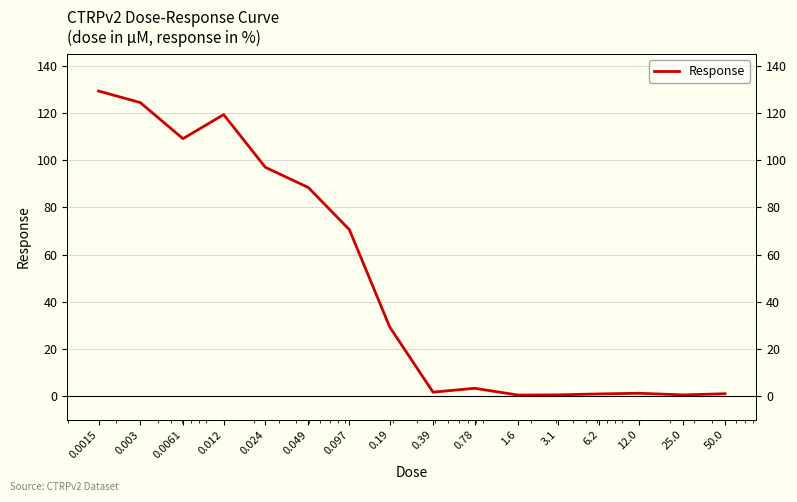

How many points are lower than both their immediate neighbors (excluding endpoints)?

4